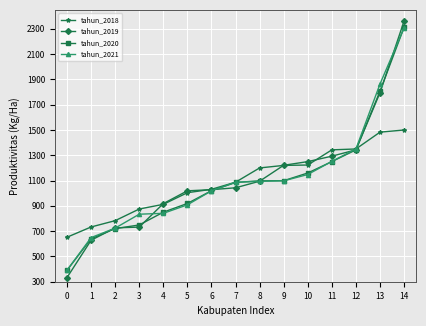

What is the total value across all series at 4?

3521